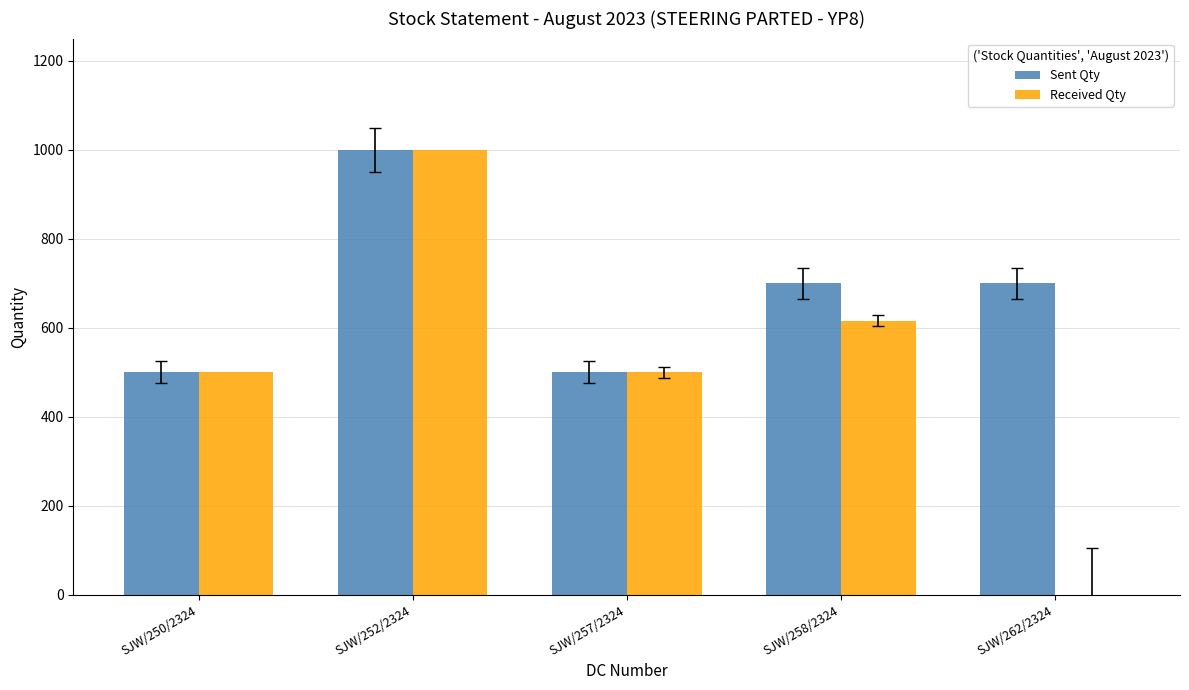

Reading left to right, list all the values displayed in this chart.

Sent Qty: SJW/250/2324=500	SJW/252/2324=1000	SJW/257/2324=500	SJW/258/2324=700	SJW/262/2324=700
Received Qty: SJW/250/2324=500	SJW/252/2324=1000	SJW/257/2324=500	SJW/258/2324=616	SJW/262/2324=0